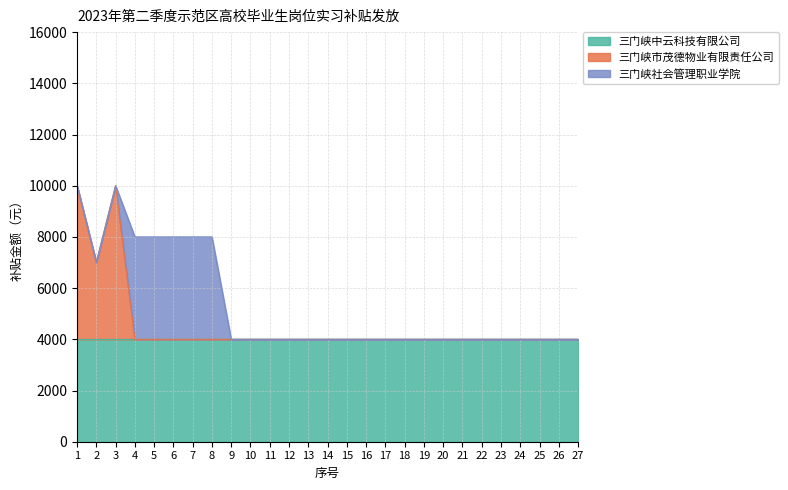

Where do 三门峡市茂德物业有限责任公司 and 三门峡社会管理职业学院 first cross each other?

3 and 4